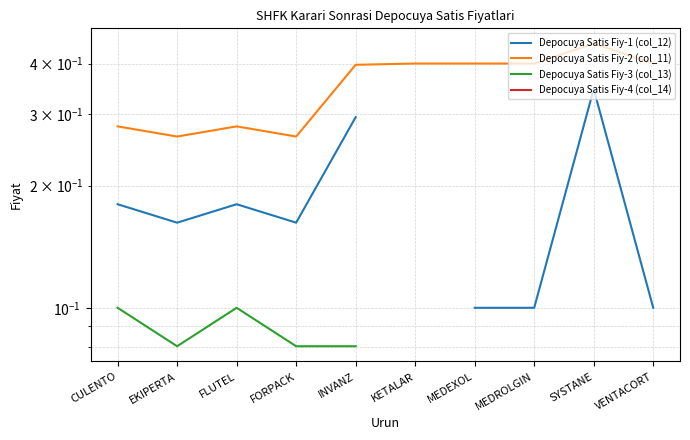

What position from the left is MEDEXOL?

7